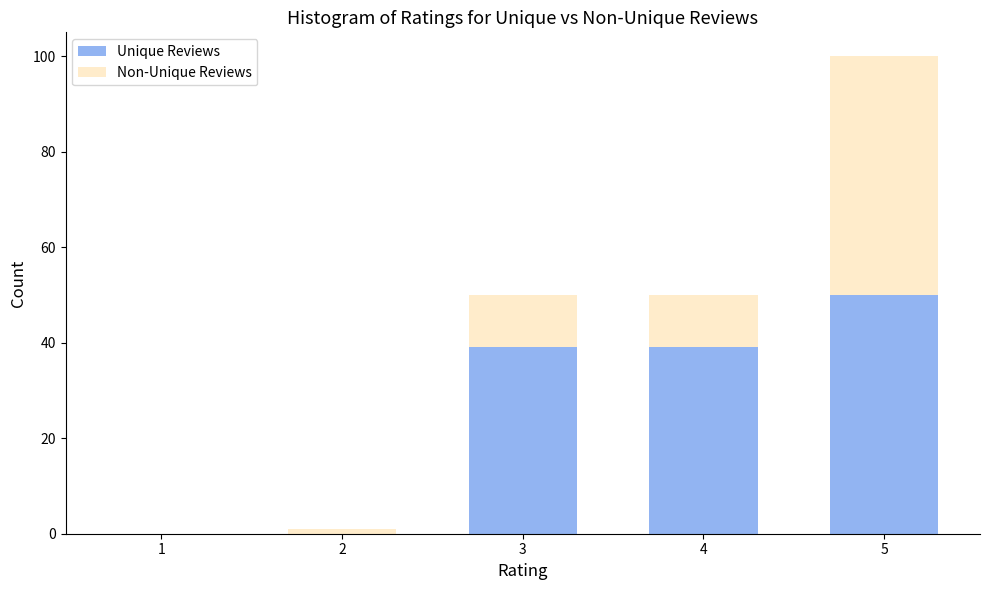

Reading left to right, what are the values for Unique Reviews?

1=0	2=0	3=39	4=39	5=50